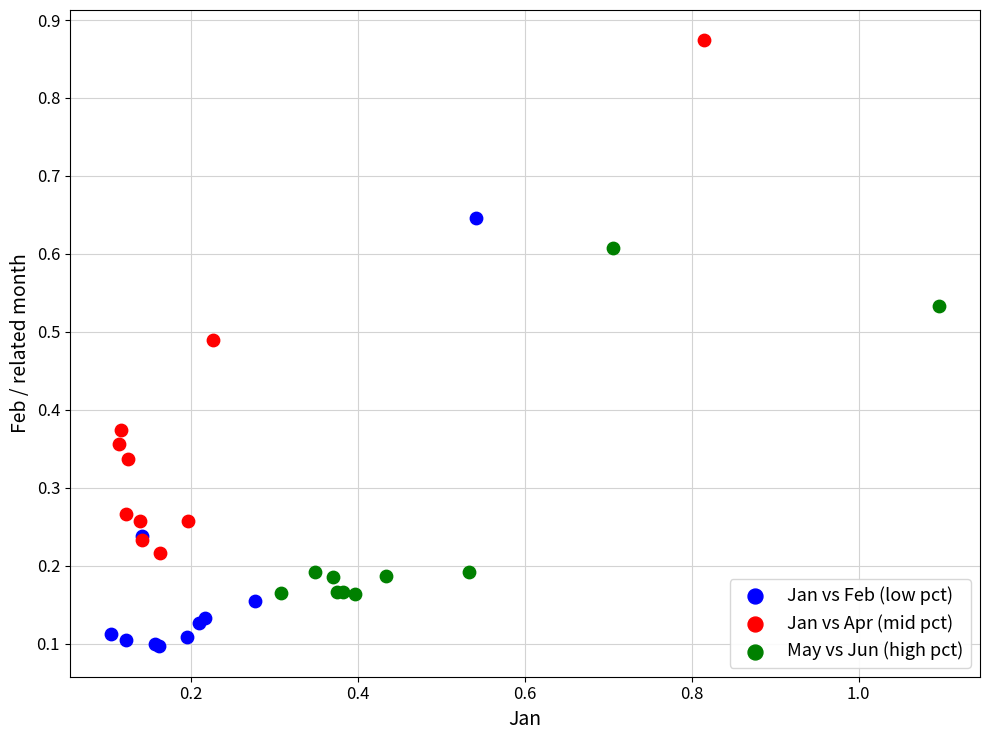

Which series contains the lowest Y value?

Jan vs Feb (low pct)